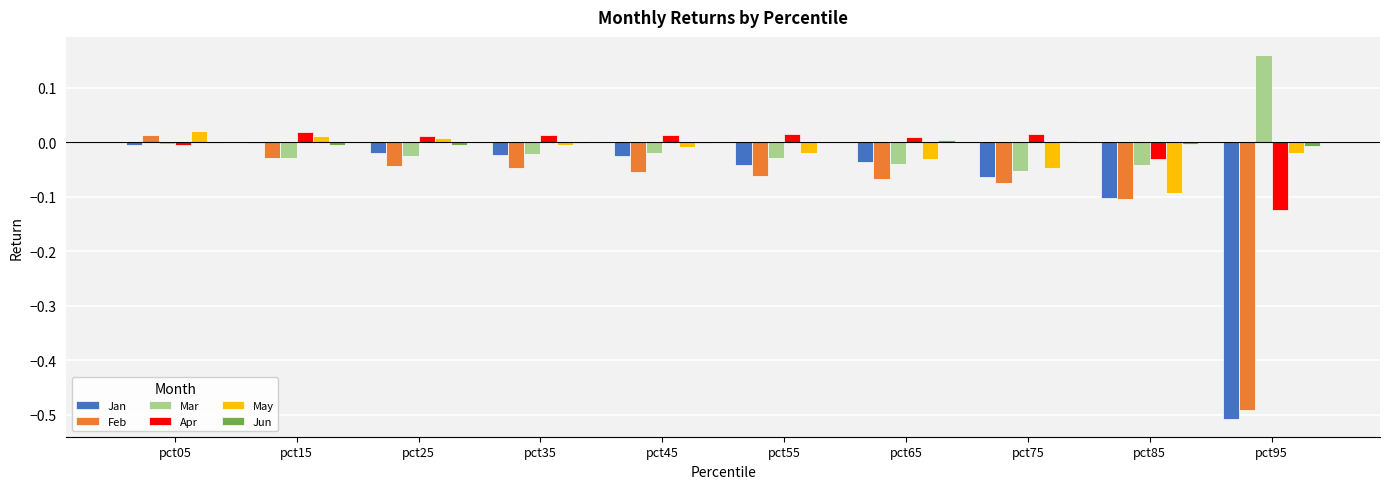

What is the total value across all series at pct65?

-0.2